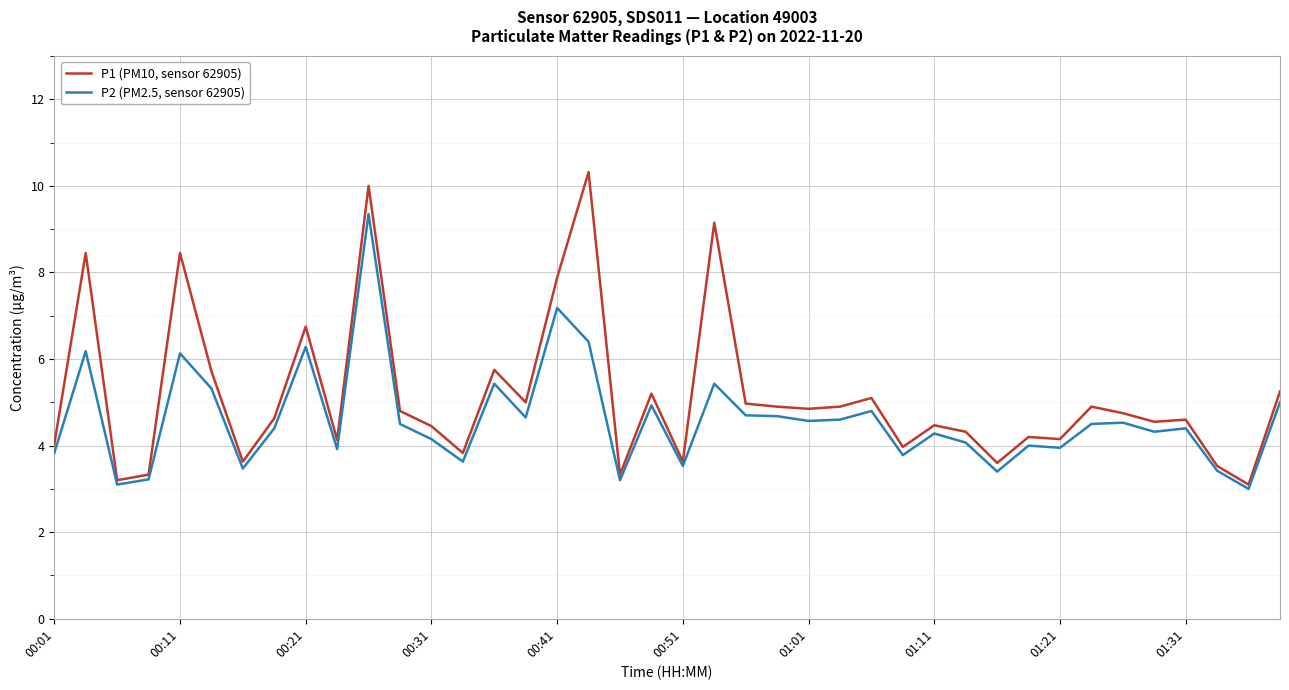

List the series in order of their overall mean, lowest first.

P2 (PM2.5, sensor 62905), P1 (PM10, sensor 62905)